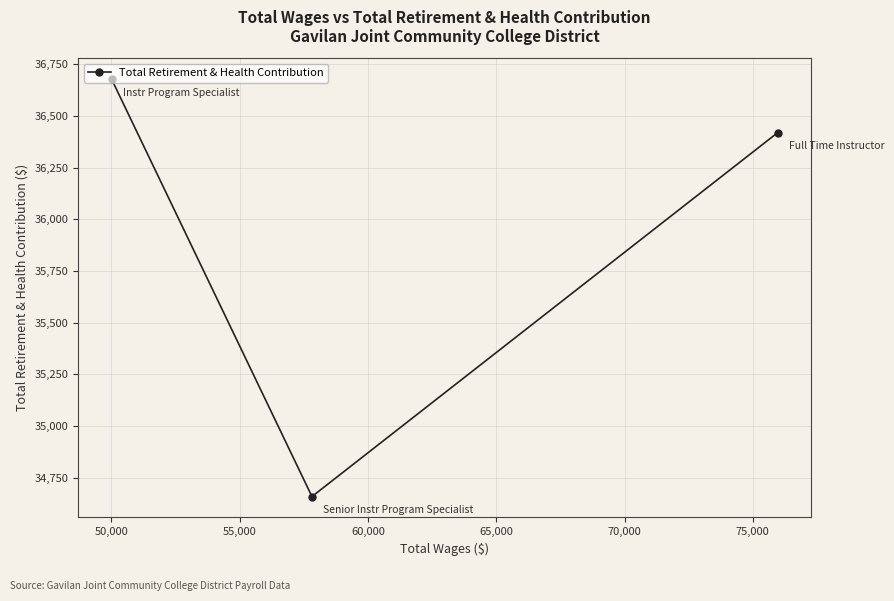

What is the minimum value shown in the chart?

34658